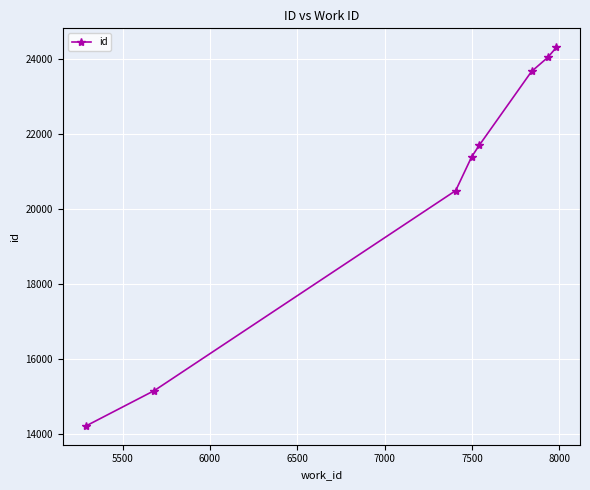

Reading left to right, list all the values displayed in this chart.

14218	15157	20483	21379	21684	23655	24029	24300